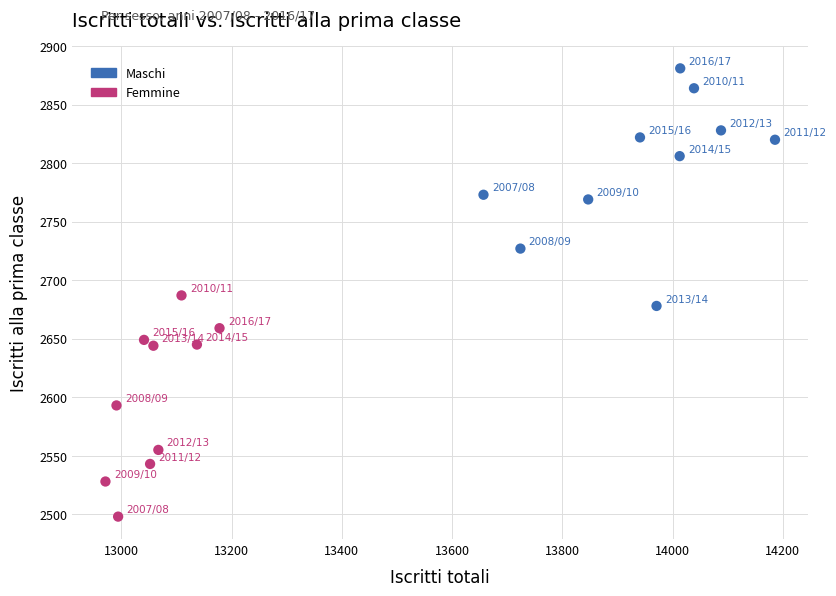

Which series reaches the maximum Y coordinate?

Maschi